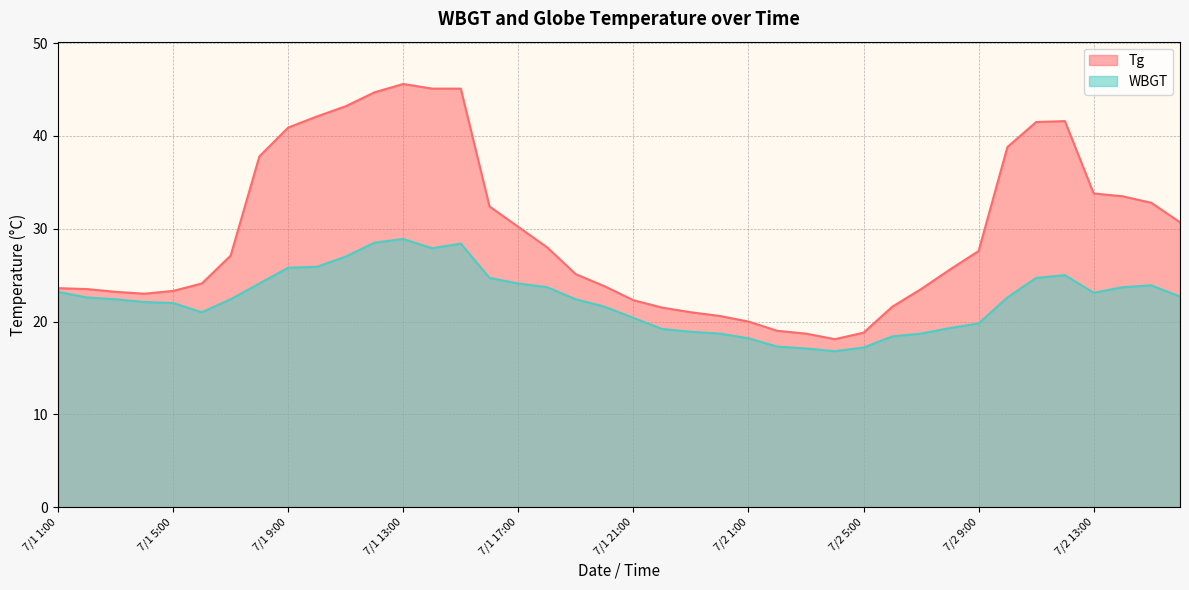

At which category is the sum across all series the highest?

7/1 13:00